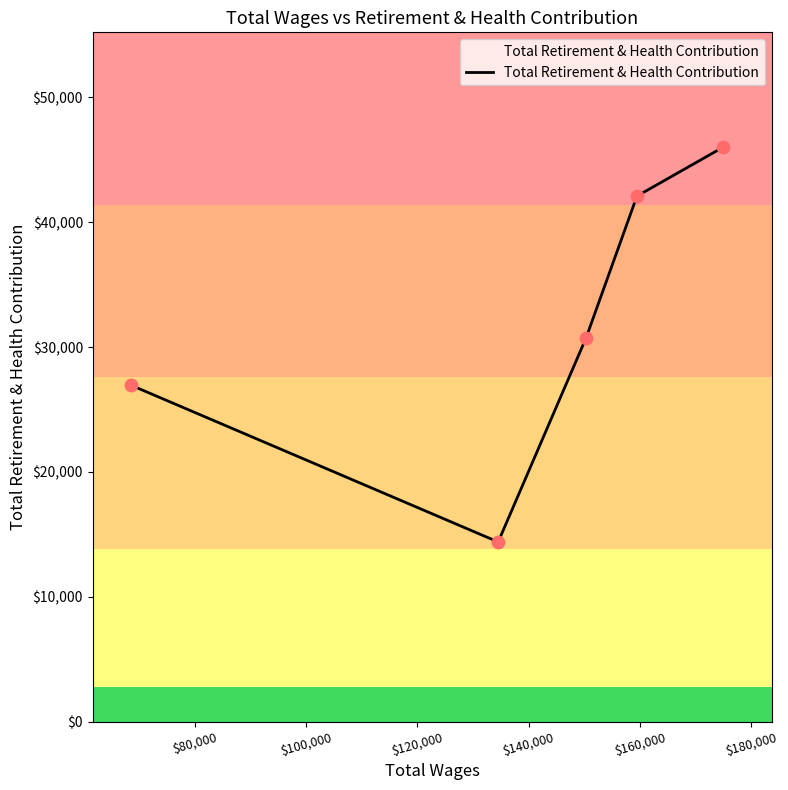

How many interior local valleys (lower than both neighbors) does the data have?

1